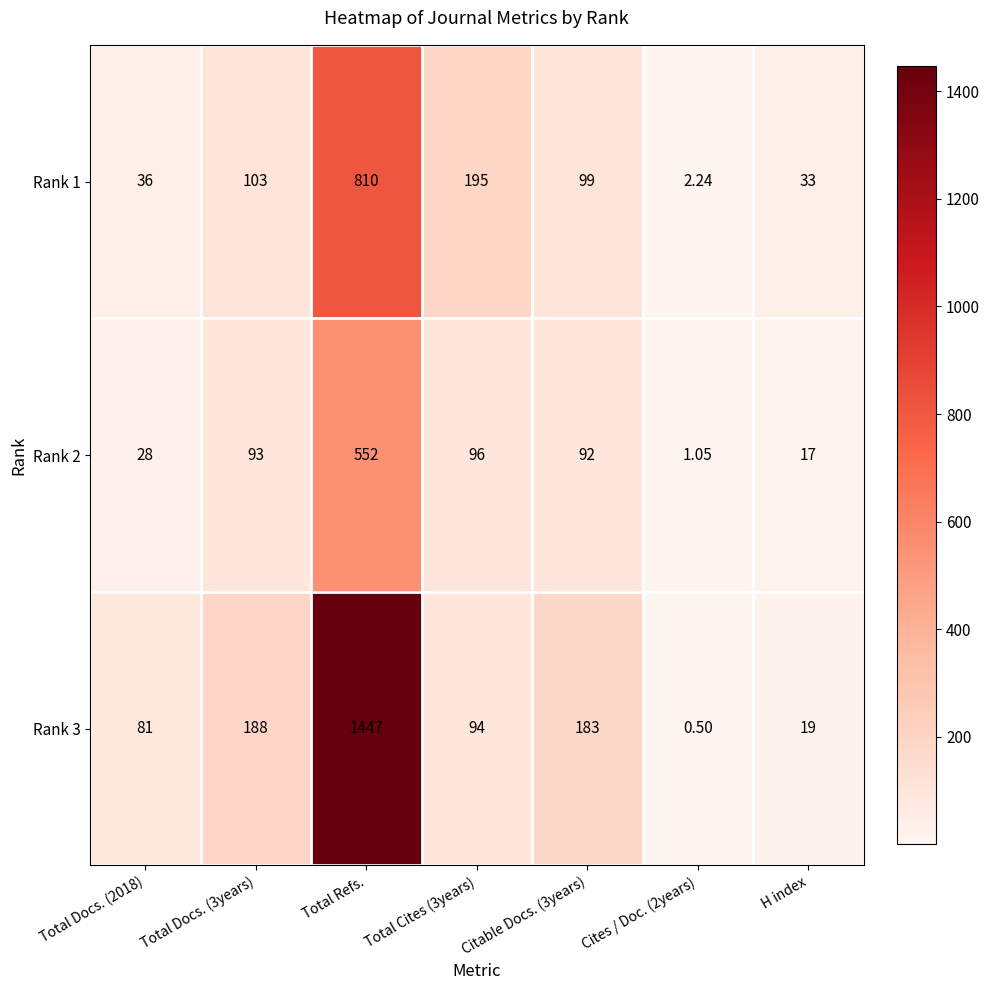

At which category is the sum across all series the highest?

Total Refs.